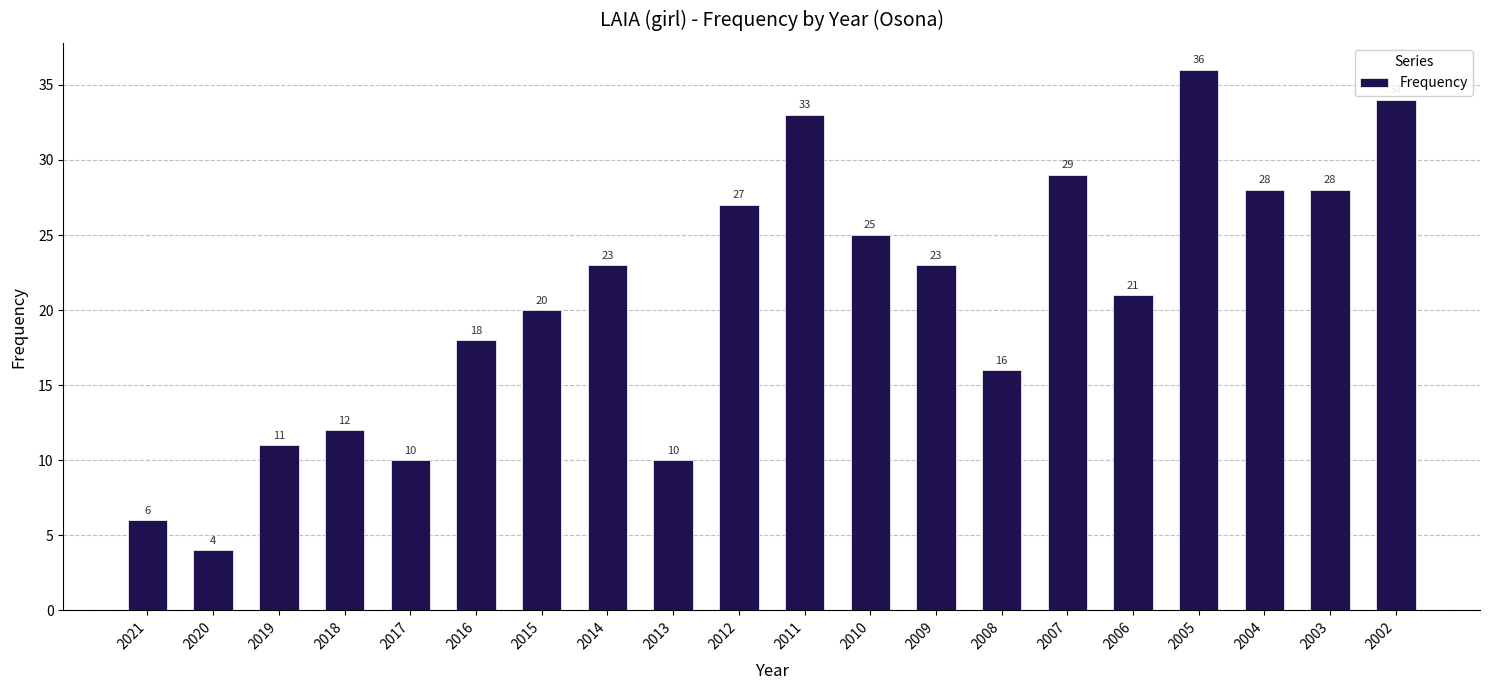

Which has a higher value, 2004 or 2011?

2011